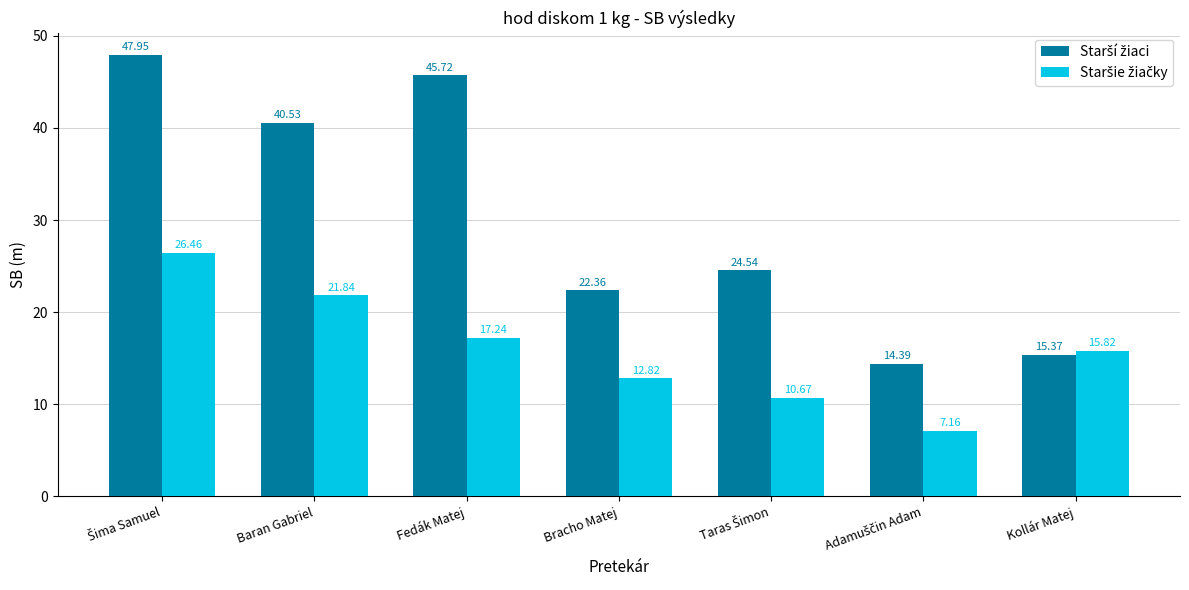

At how many categories does at least one series exceed 24?

4